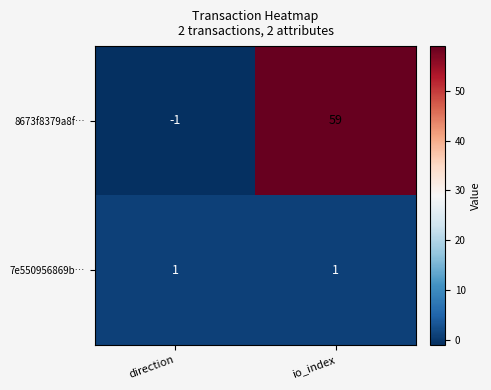

How many data points does each series have?

2